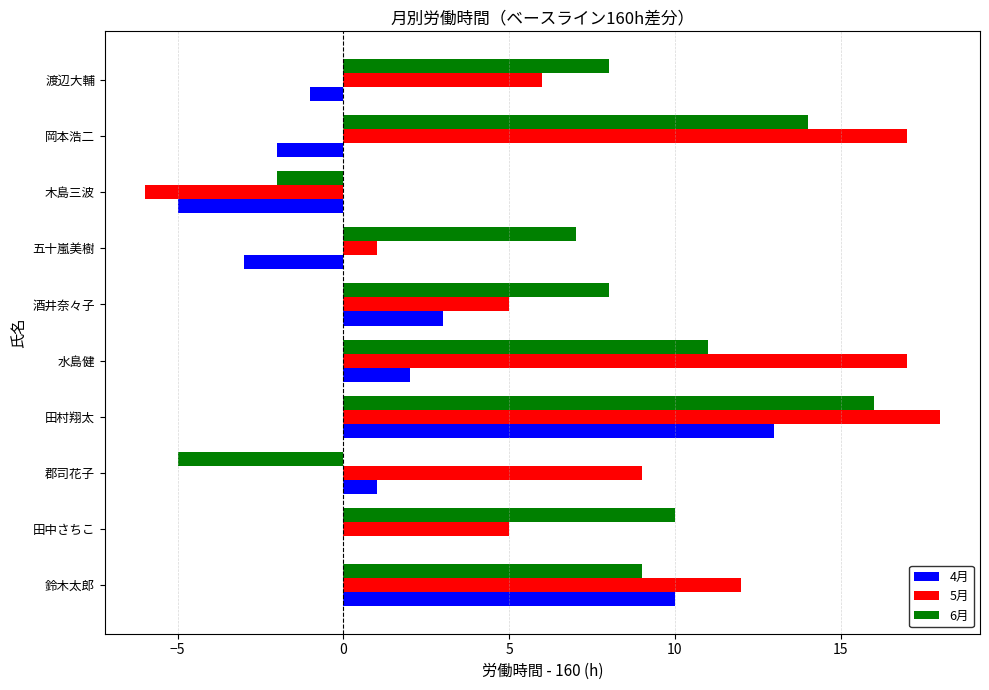

What is the sum of all 4月 values?

18